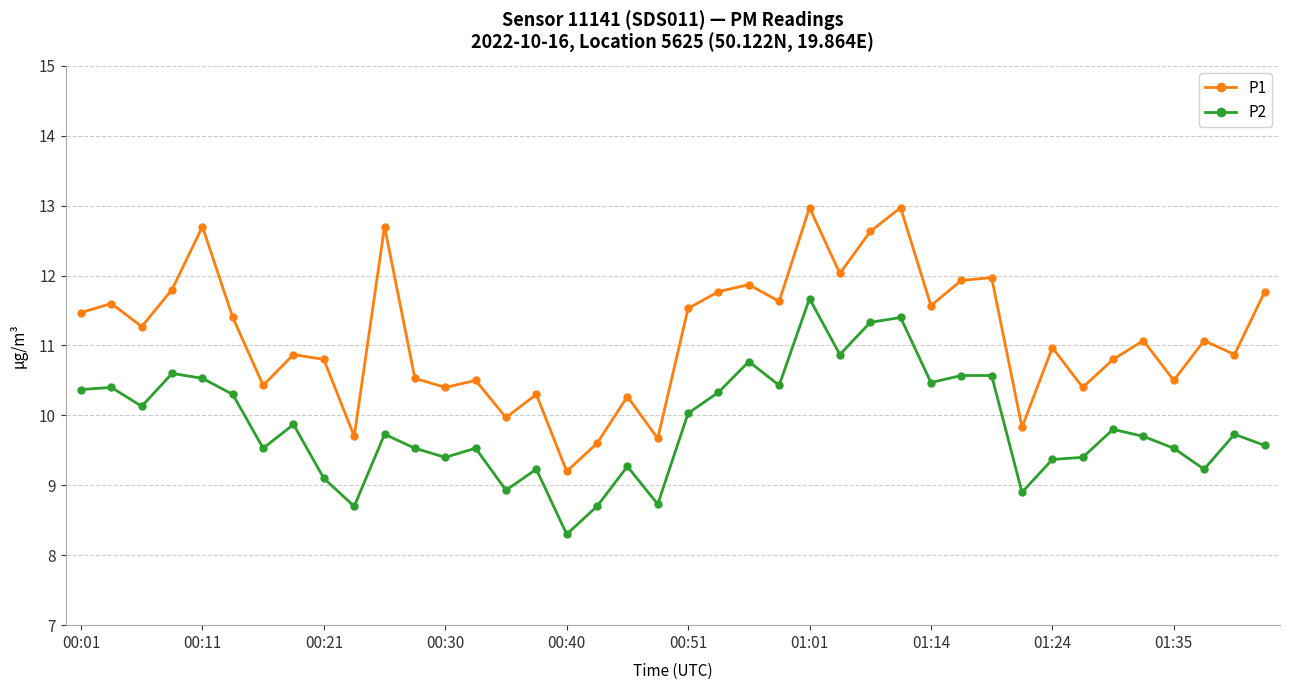

What is the difference between the second highest and minimum values in the P2 series?

3.1